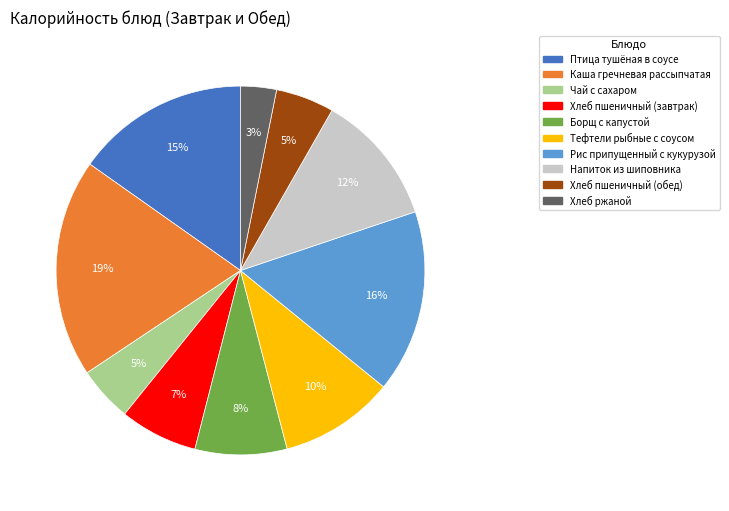

How many segments does this pie chart have?

10